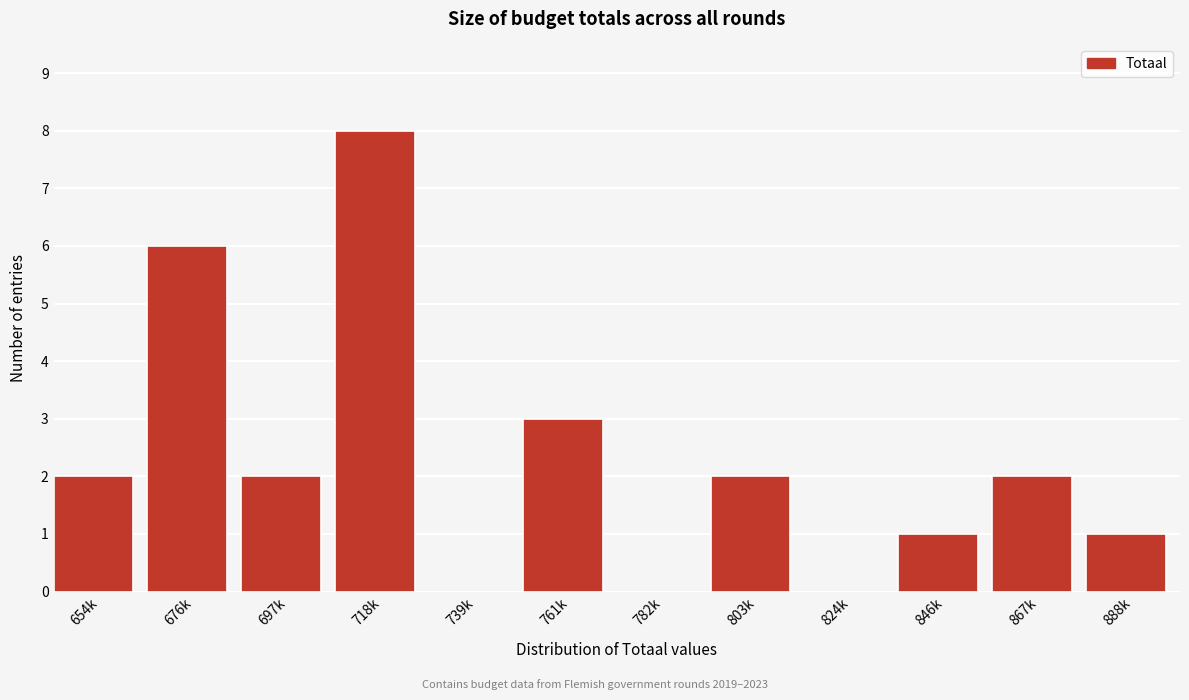

Reading left to right, what are all the values shown in this chart?

654k=2	676k=6	697k=2	718k=8	739k=0	761k=3	782k=0	803k=2	824k=0	846k=1	867k=2	888k=1